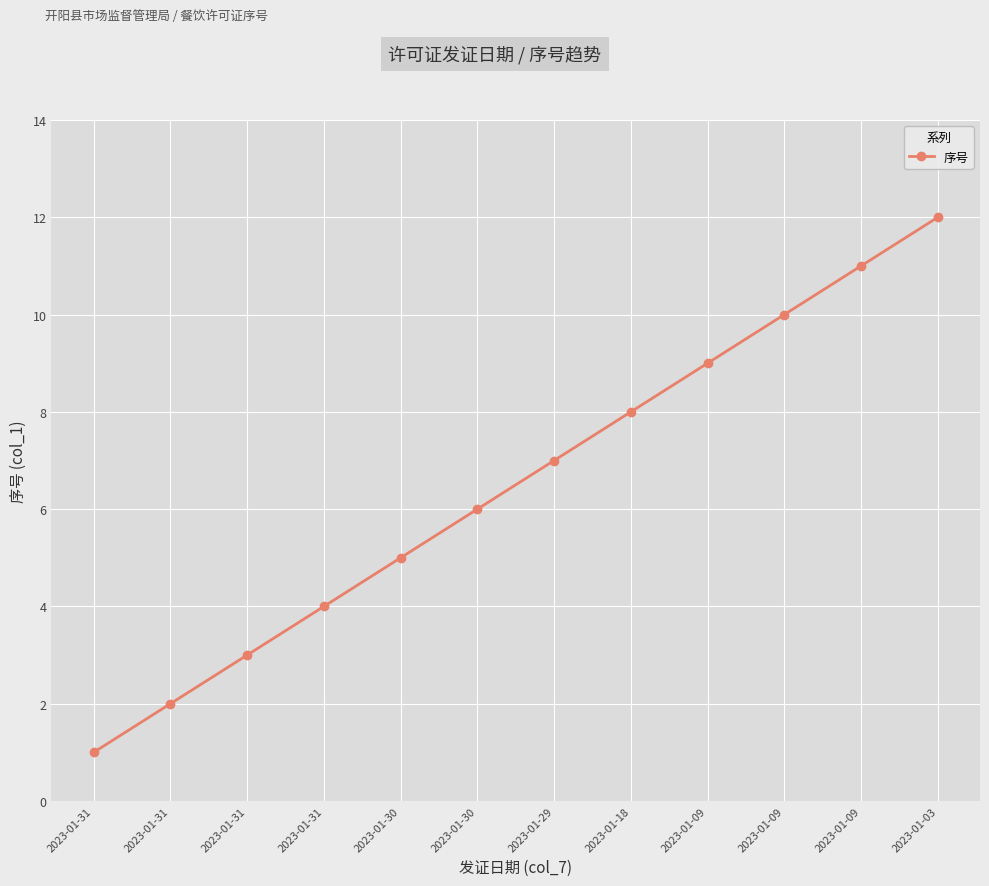

What is the ratio of the value at 2023-01-30 to the value at 2023-01-09?

0.5